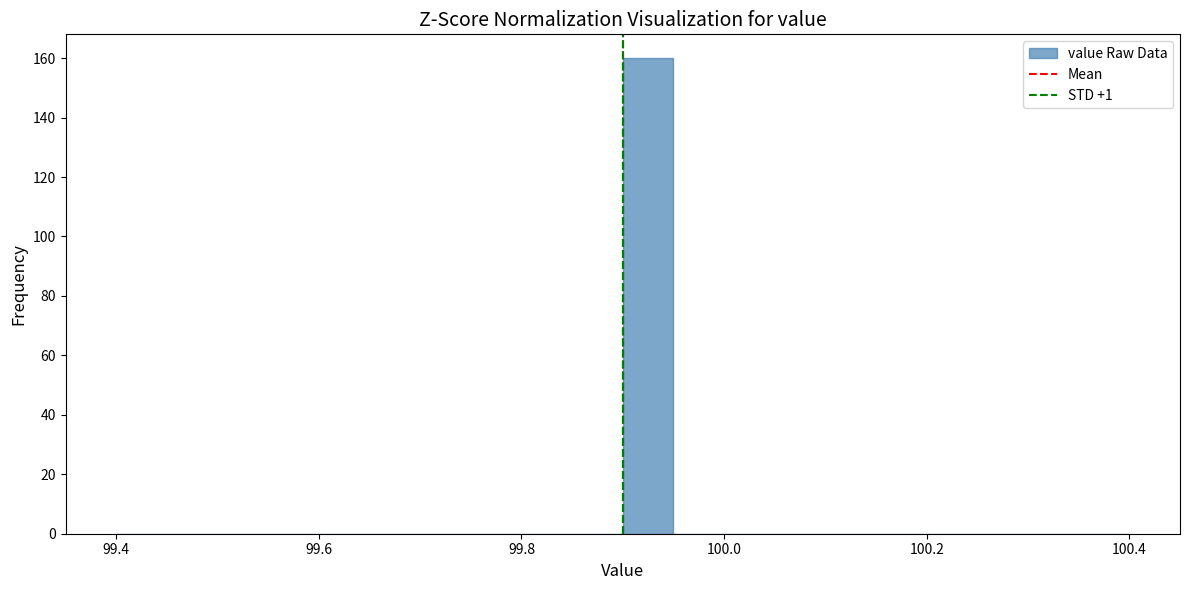

Read against the x-axis, roughly where is the centre of the tallest bar?

99.92